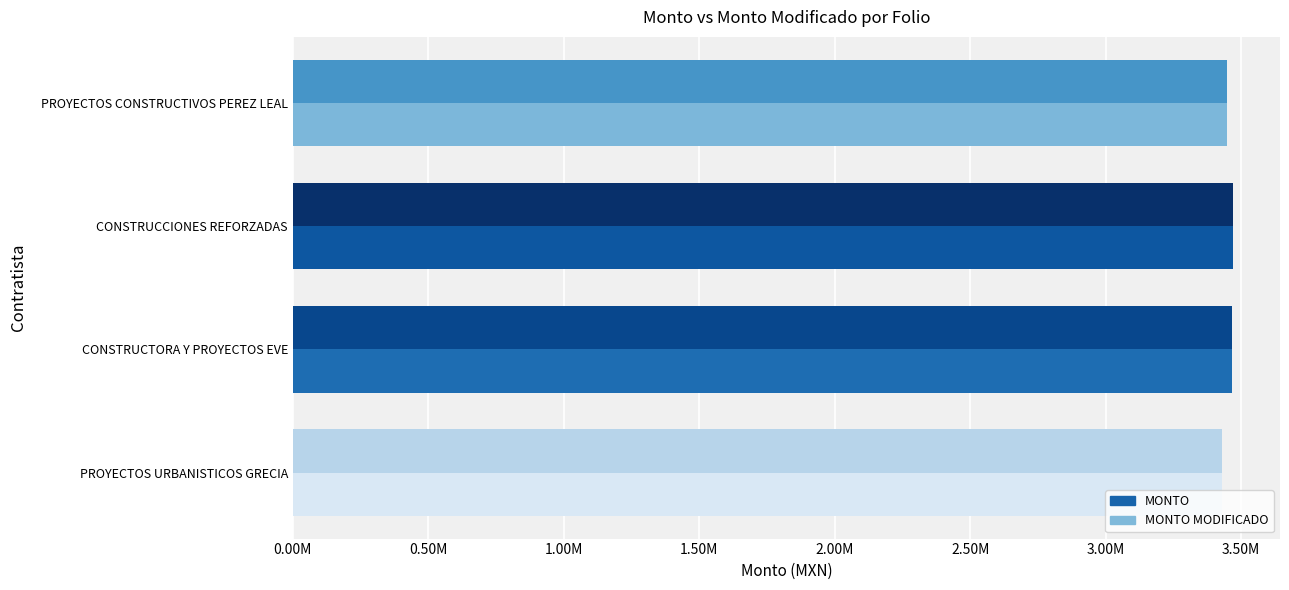

What are all the series names shown in the legend?

MONTO, MONTO MODIFICADO